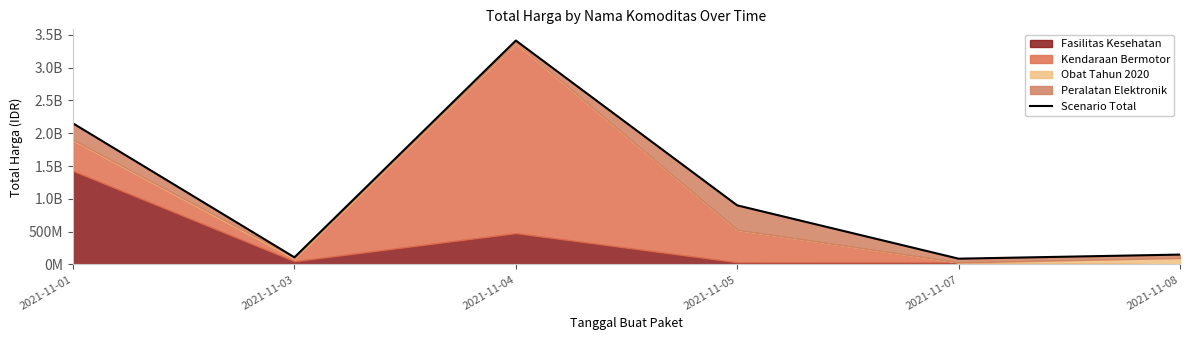

What is the sum of the values at 2021-11-01 and 2021-11-07?

2238072000